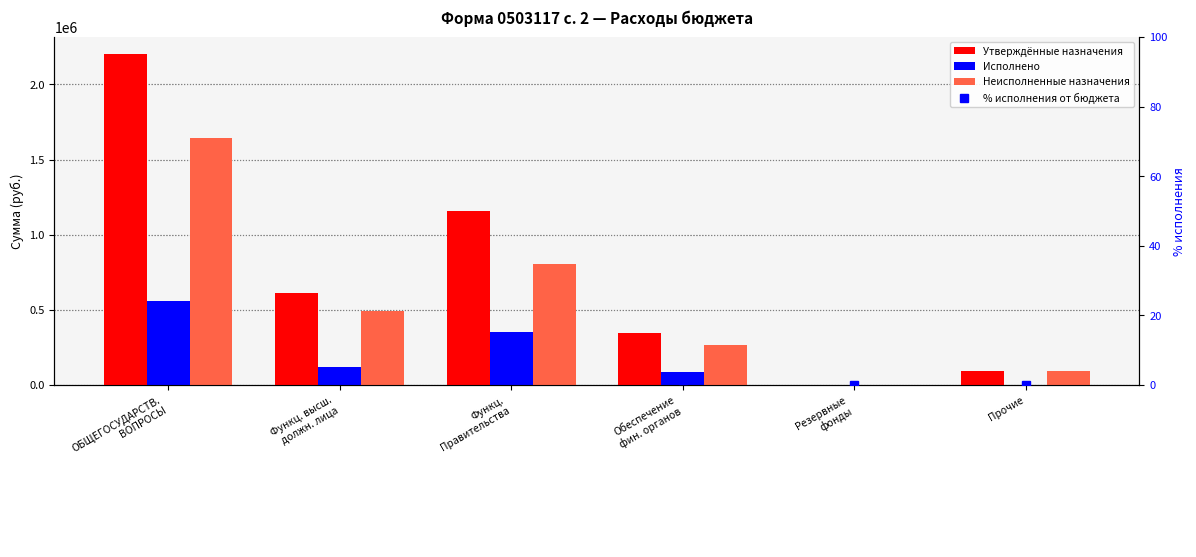

At how many categories does at least one series exceed 2157532?

1